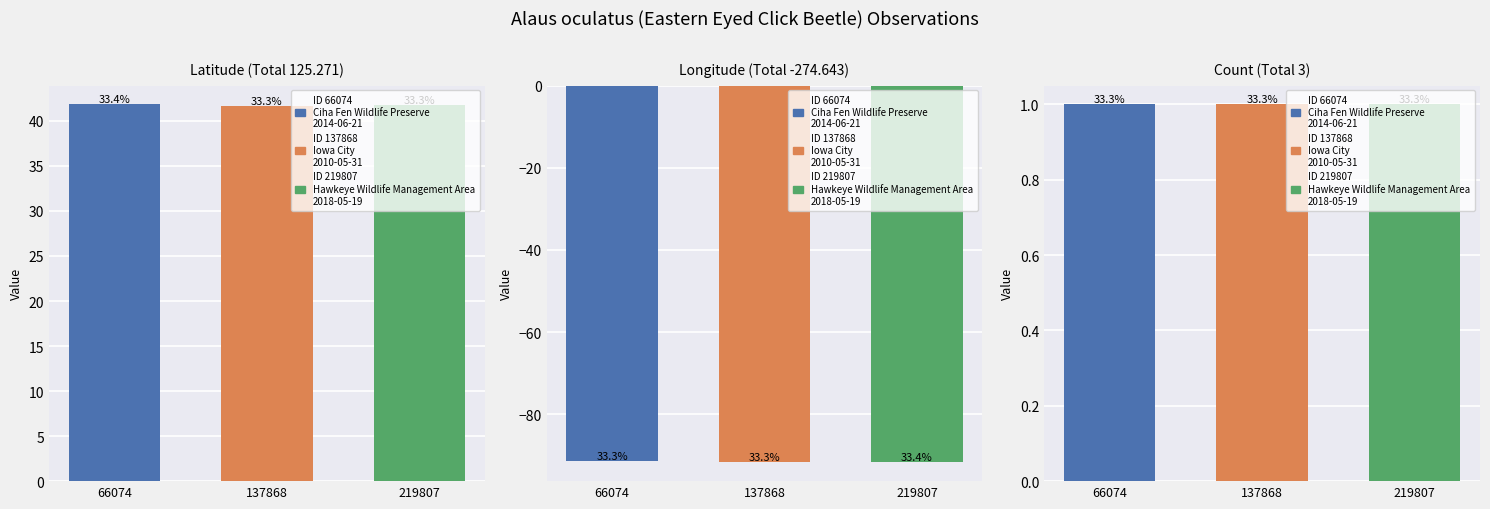

What is the sum of all Count values?

3.0